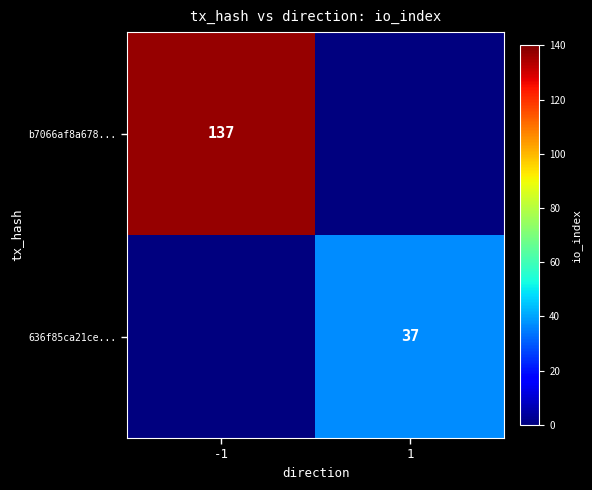

The value of 636f85ca21ce... at 1 is 37. True or false?

True